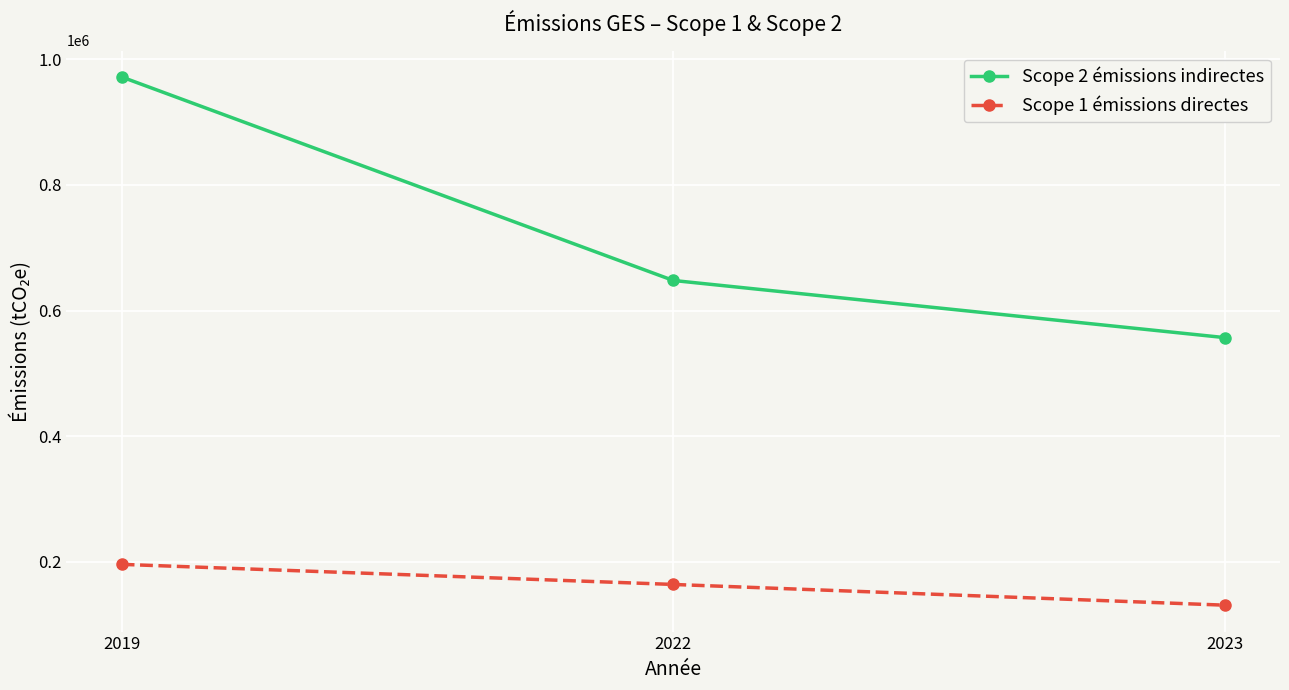

The value of Scope 2 émissions indirectes at 2019 is 197947. True or false?

False